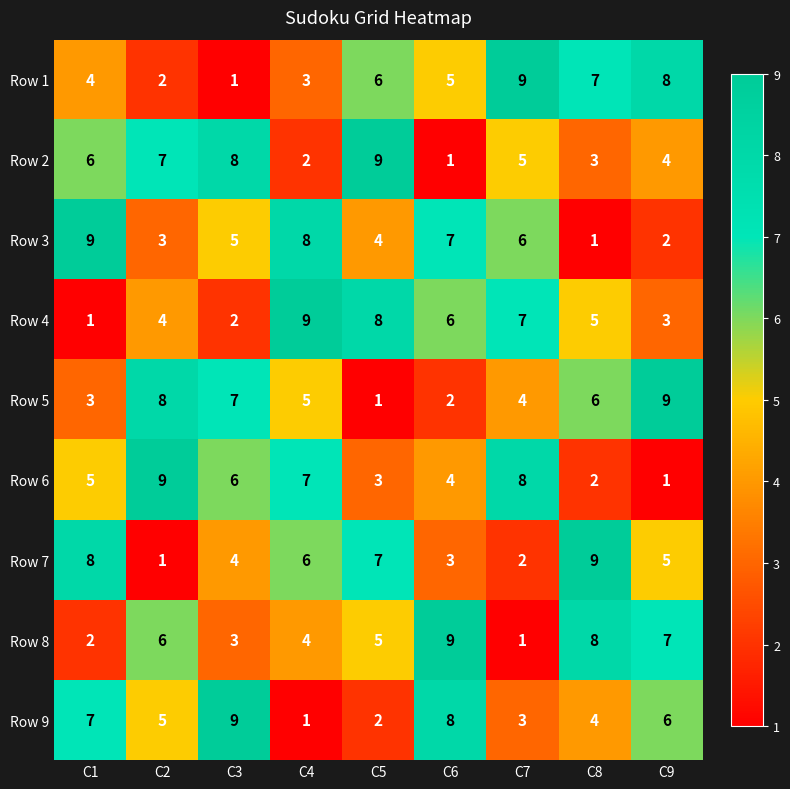

What is the average value of the Row 8 series?

5